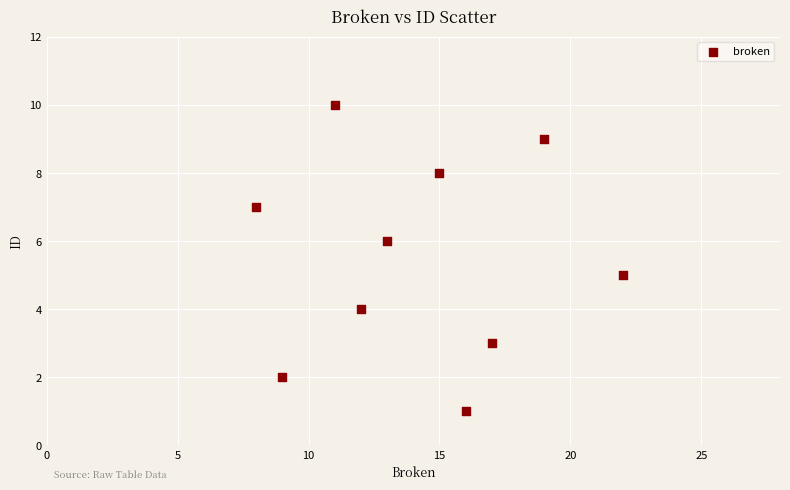

What is the range of X values (max minus min)?

14